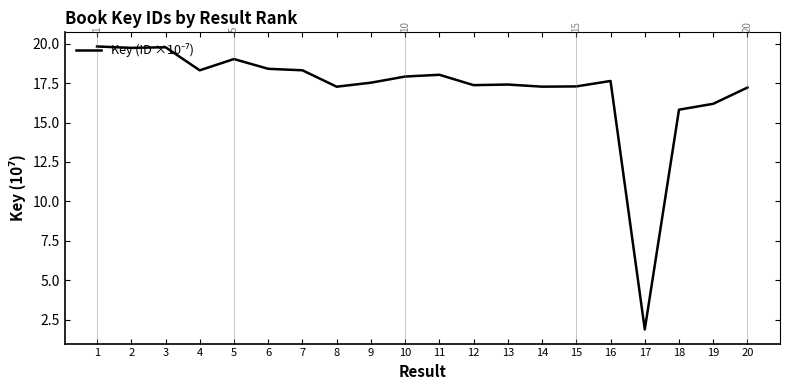

What value does the data have at 20?

17.2